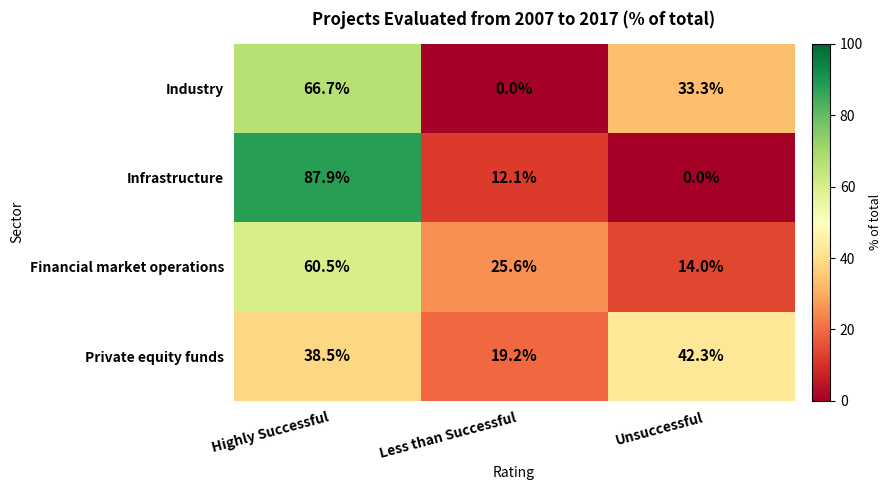

Rank the series at Less than Successful from highest to lowest value.

Financial market operations, Private equity funds, Infrastructure, Industry